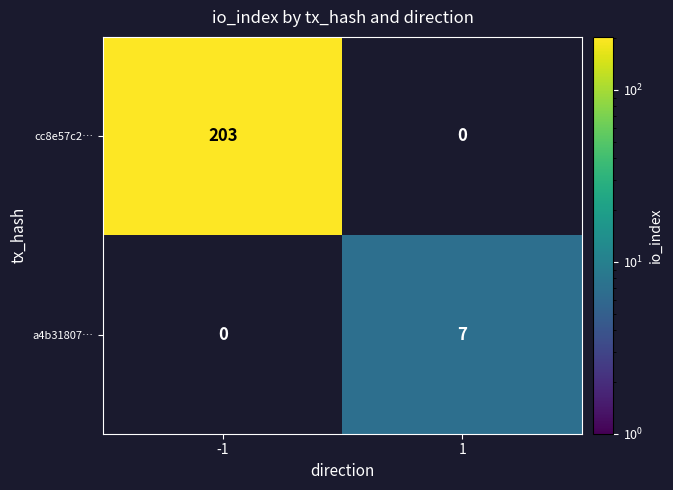

Which category has the lowest value across all series?

1